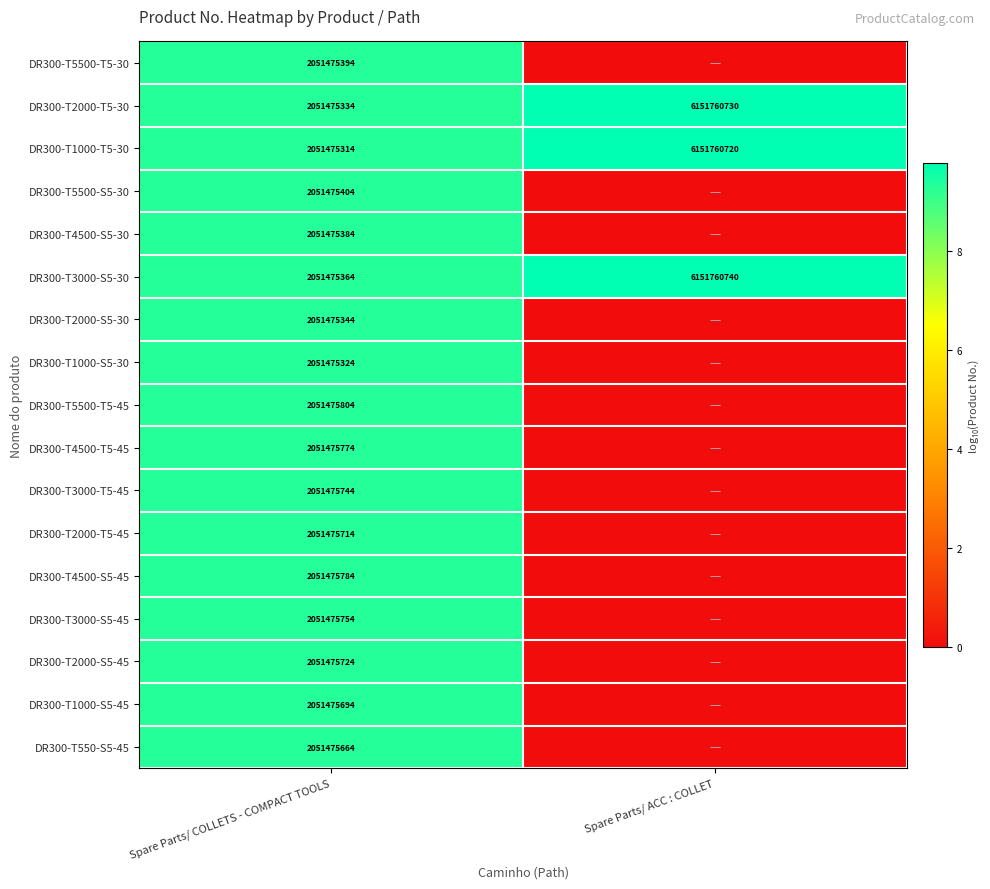

Count the number of categories in the chart.

2